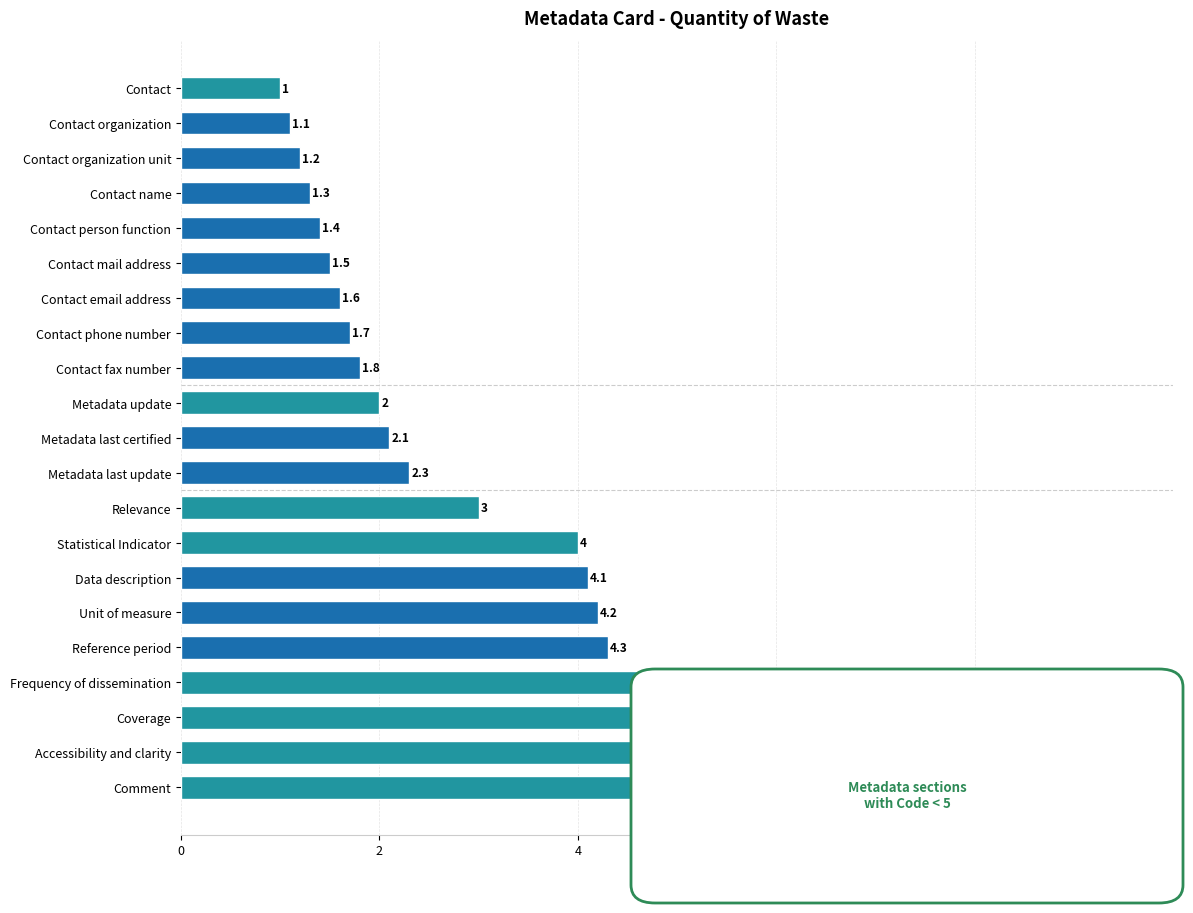

How many bars are there in total?

21